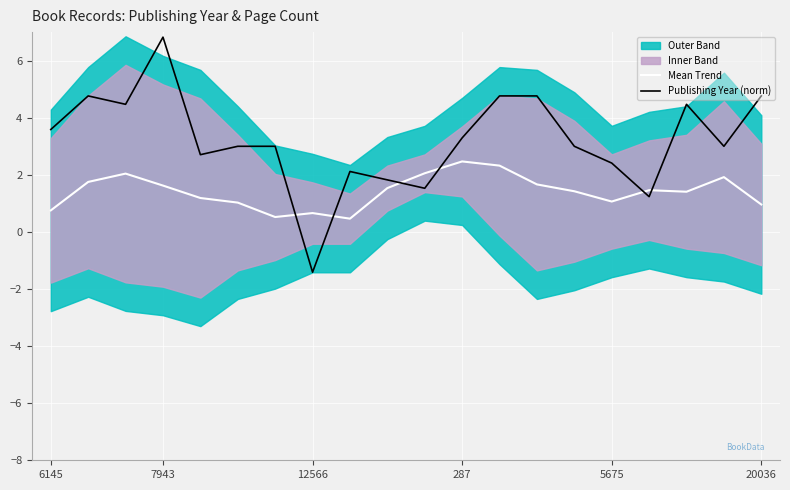

How many values in the Publishing Year (norm) series are below 3?

7